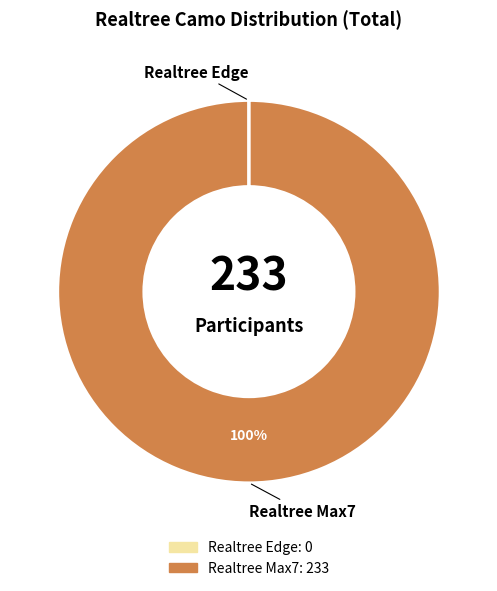

To the nearest percent, what is the average slice percentage?

50%